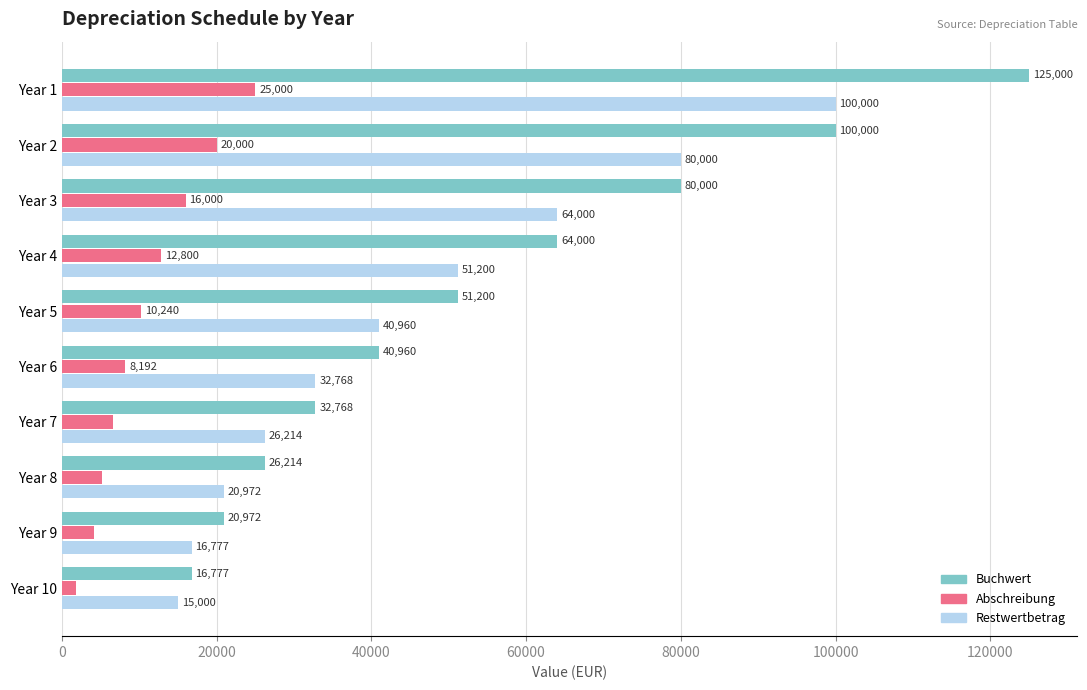

At which label does Abschreibung reach its minimum?

Year 10